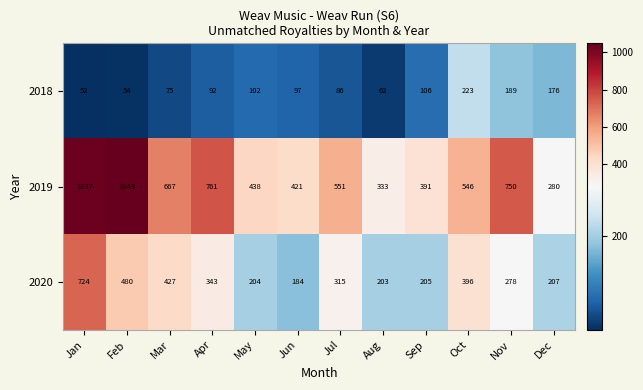

Rank the series by their maximum value, from lowest to highest.

2018, 2020, 2019